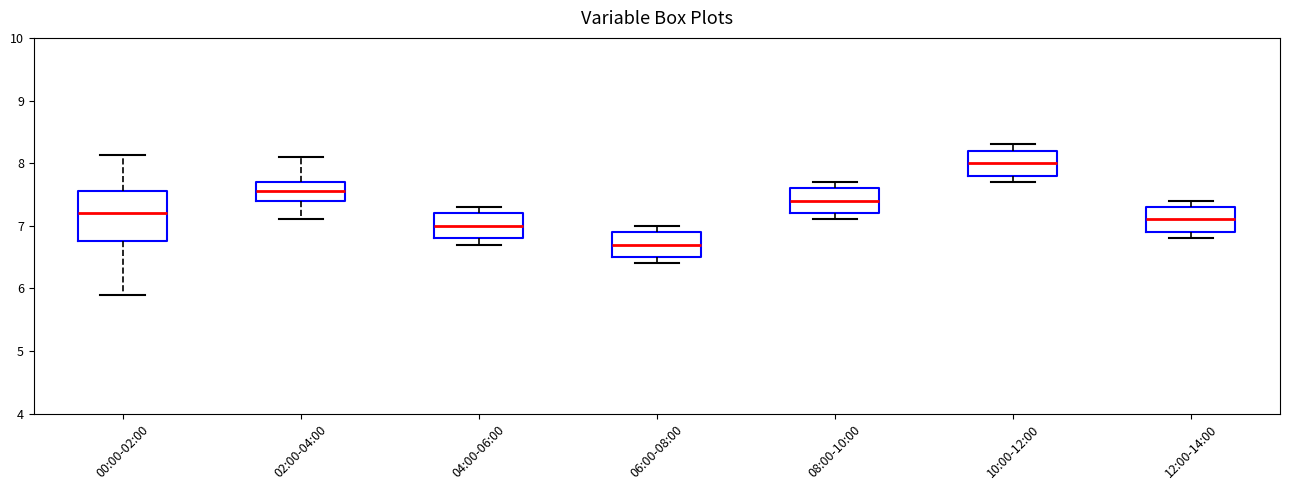

Which box has the lowest median line?

06:00-08:00